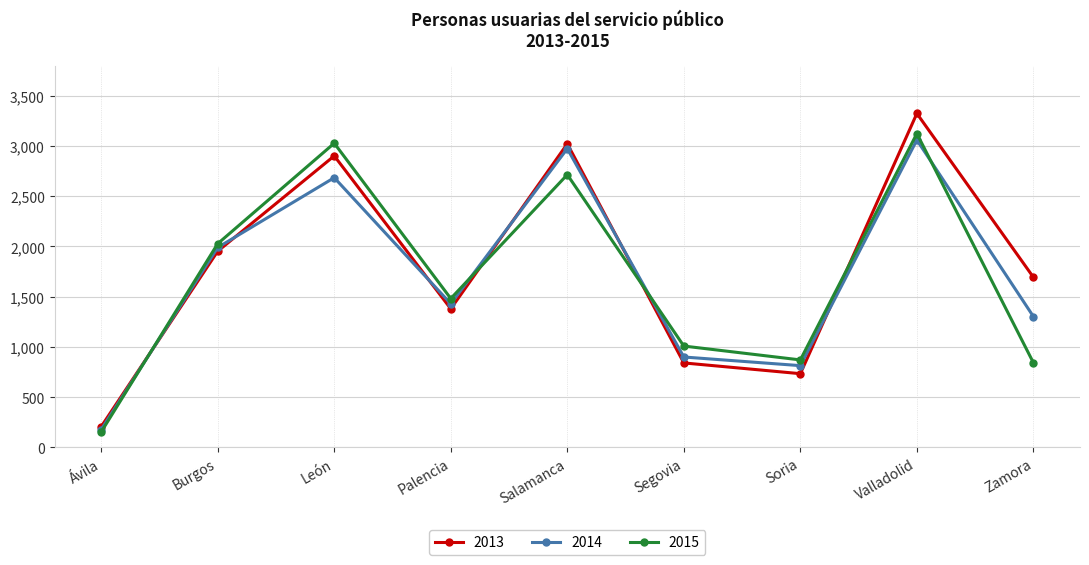

List the labels in order of 2014 value, smallest first.

Ávila, Soria, Segovia, Zamora, Palencia, Burgos, León, Salamanca, Valladolid